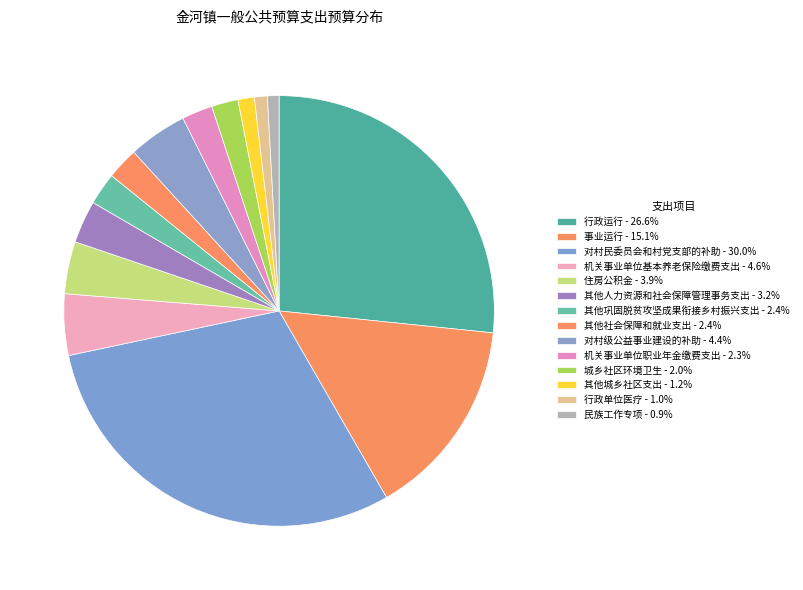

To the nearest percent, what is the combined percentage of 行政单位医疗 and 行政运行?

28%